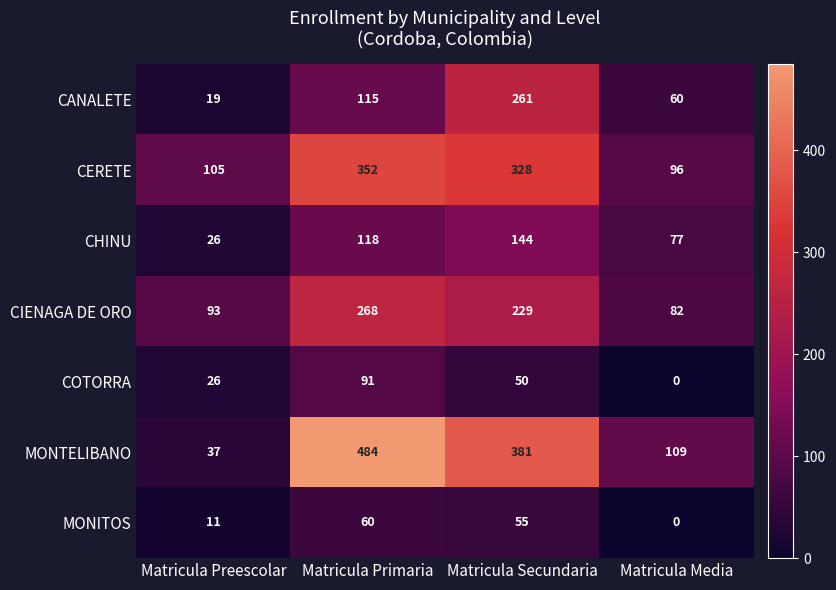

What is the approximate value of MONTELIBANO at Matricula Preescolar, to the nearest 50?

50